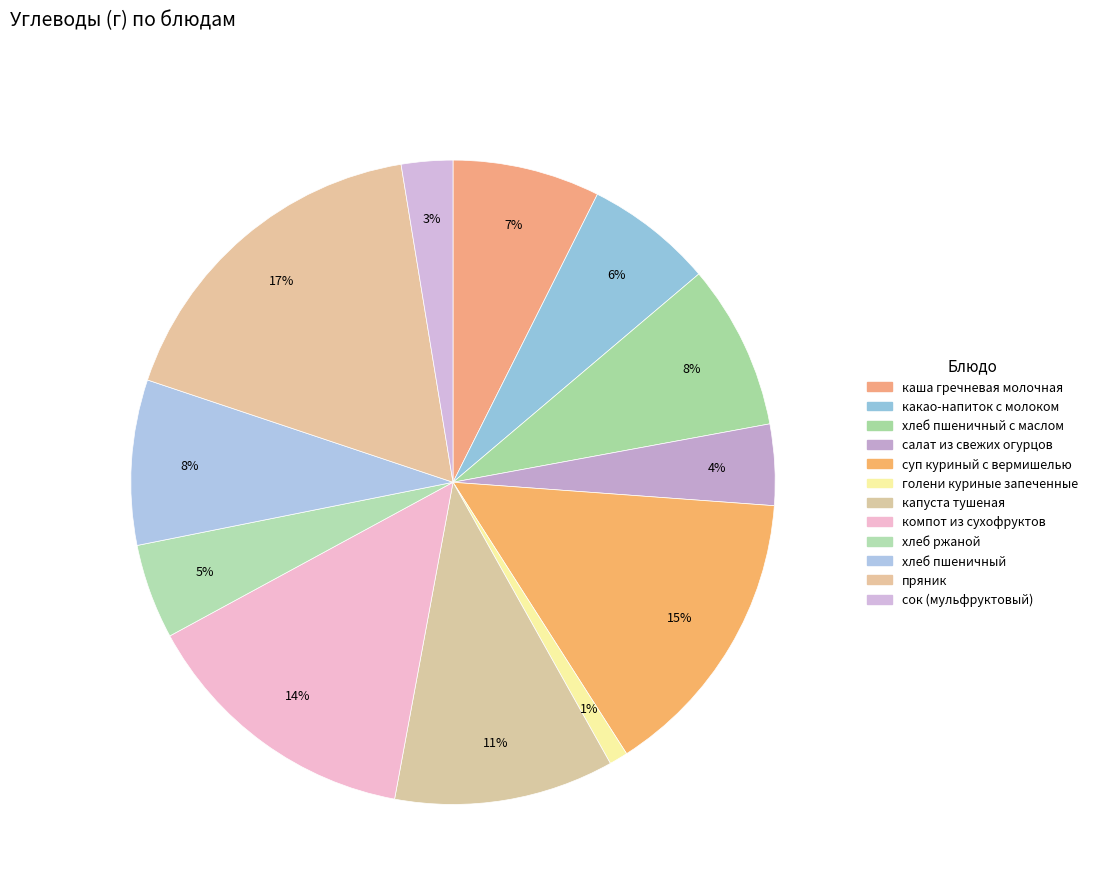

To the nearest percent, what is the average slice percentage?

8%